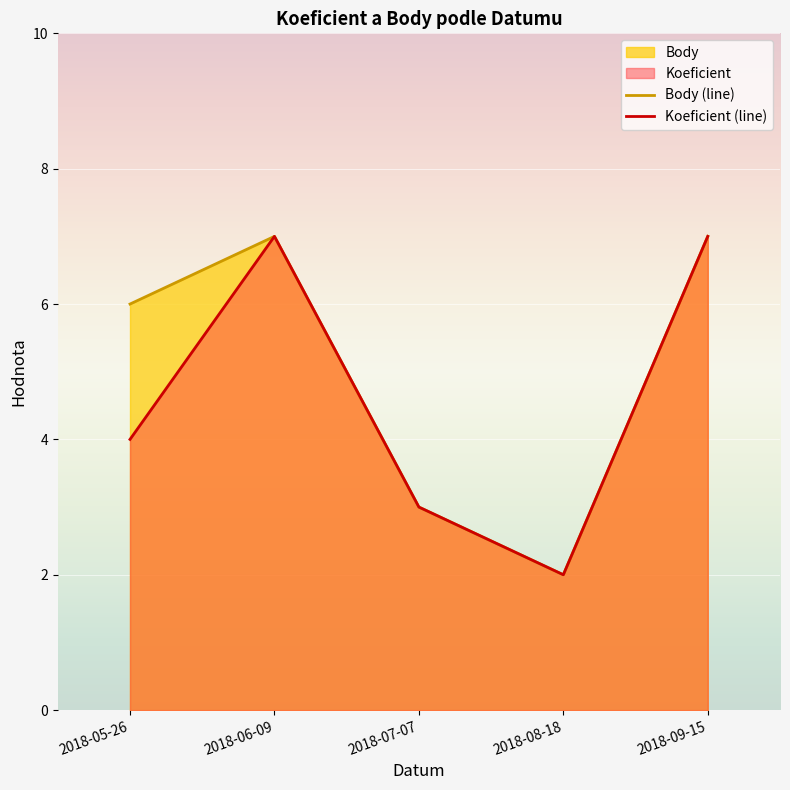

How many lines are shown in the chart?

2